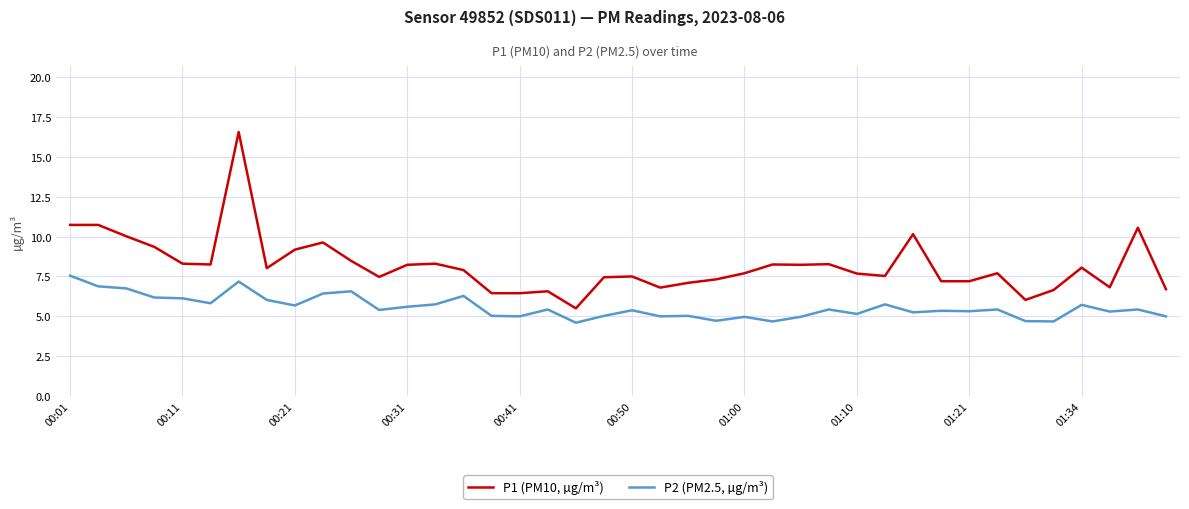

True or false: P1 (PM10, µg/m³) and P2 (PM2.5, µg/m³) intersect in this chart.

False